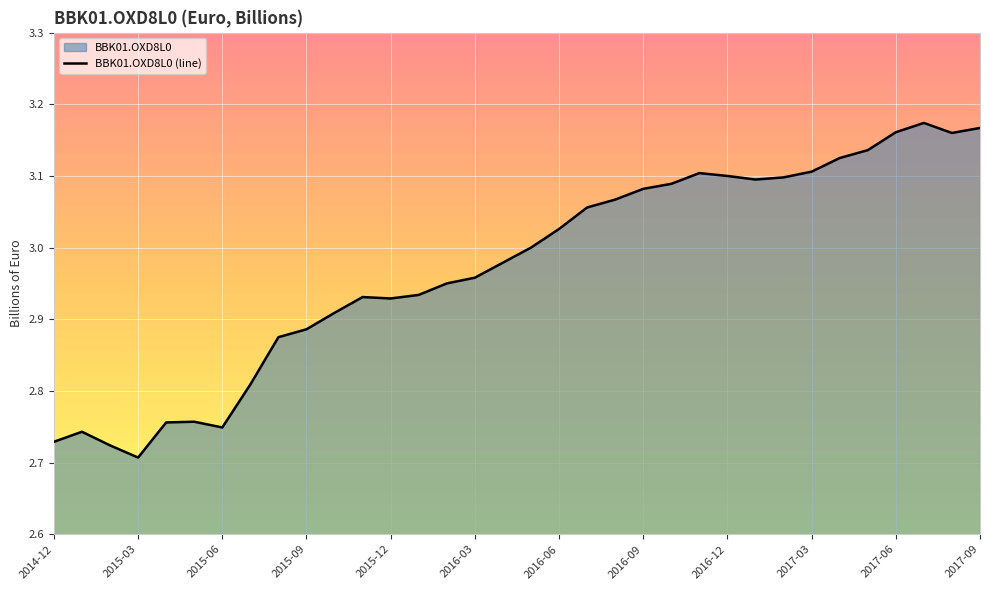

At which label is the value closest to 2?

2015-03